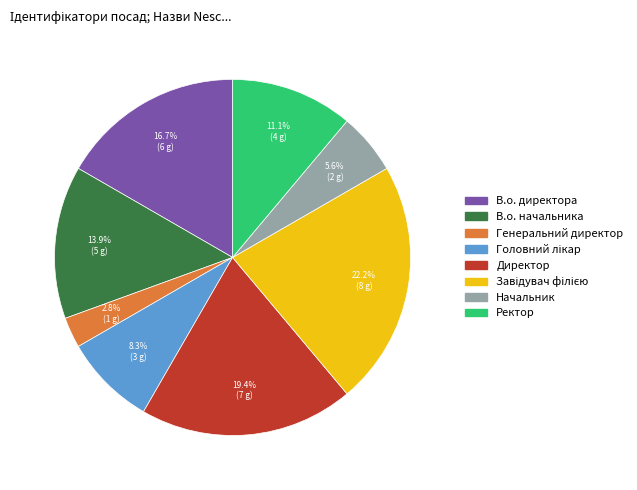

Which slice is the smallest?

Генеральний директор